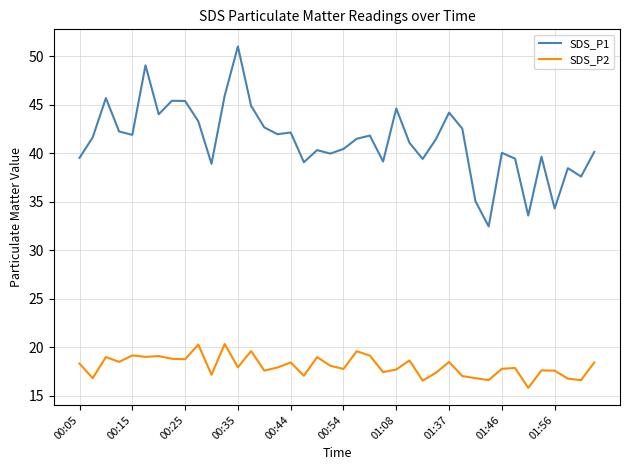

Rank the series by their maximum value, from lowest to highest.

SDS_P2, SDS_P1